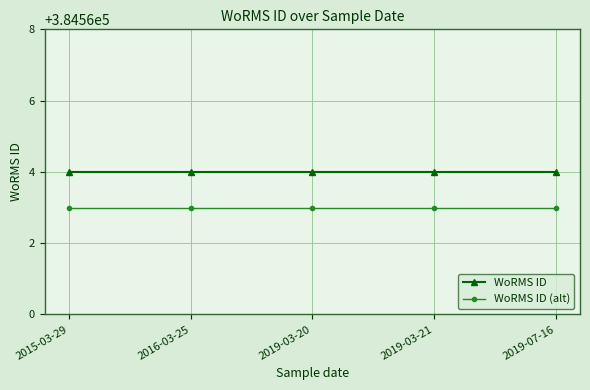

What is the value of the WoRMS ID (alt) point at the 2nd from the left?

384563